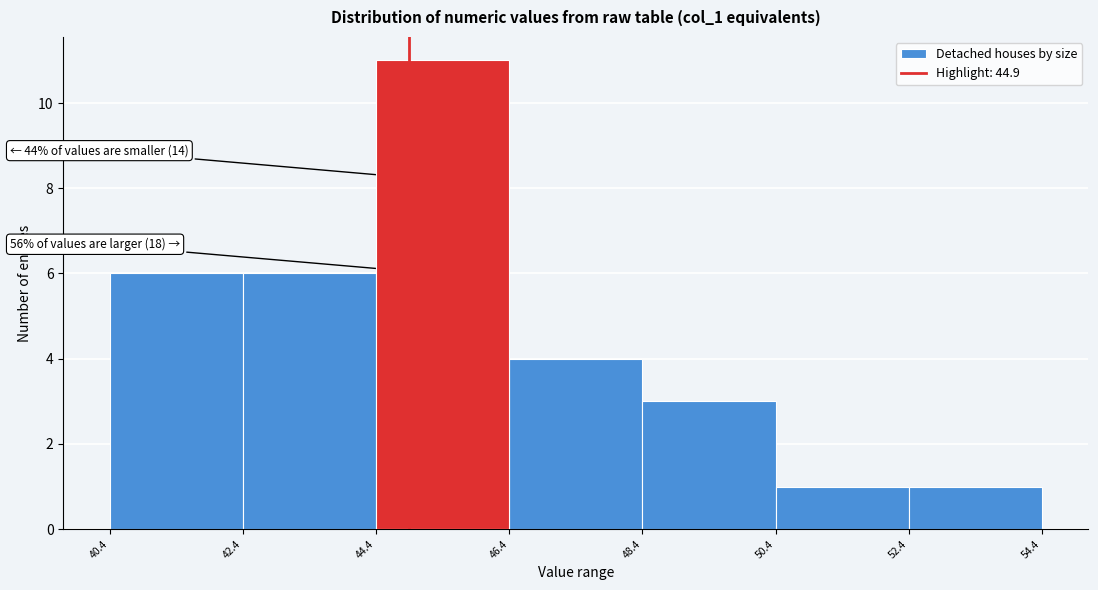

Which range on the x-axis has the tallest bar?

44.4 to 46.4